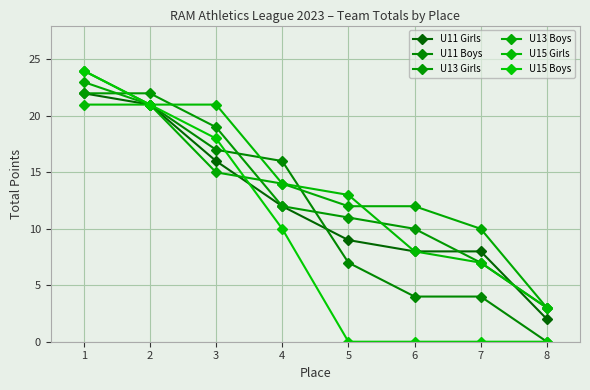

True or false: U11 Girls and U11 Boys intersect in this chart.

True